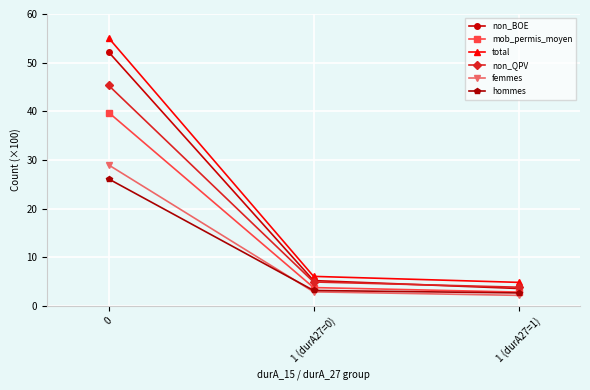

Is the value of non_QPV at 0 greater than the value of femmes at 1 (durA27=1)?

Yes